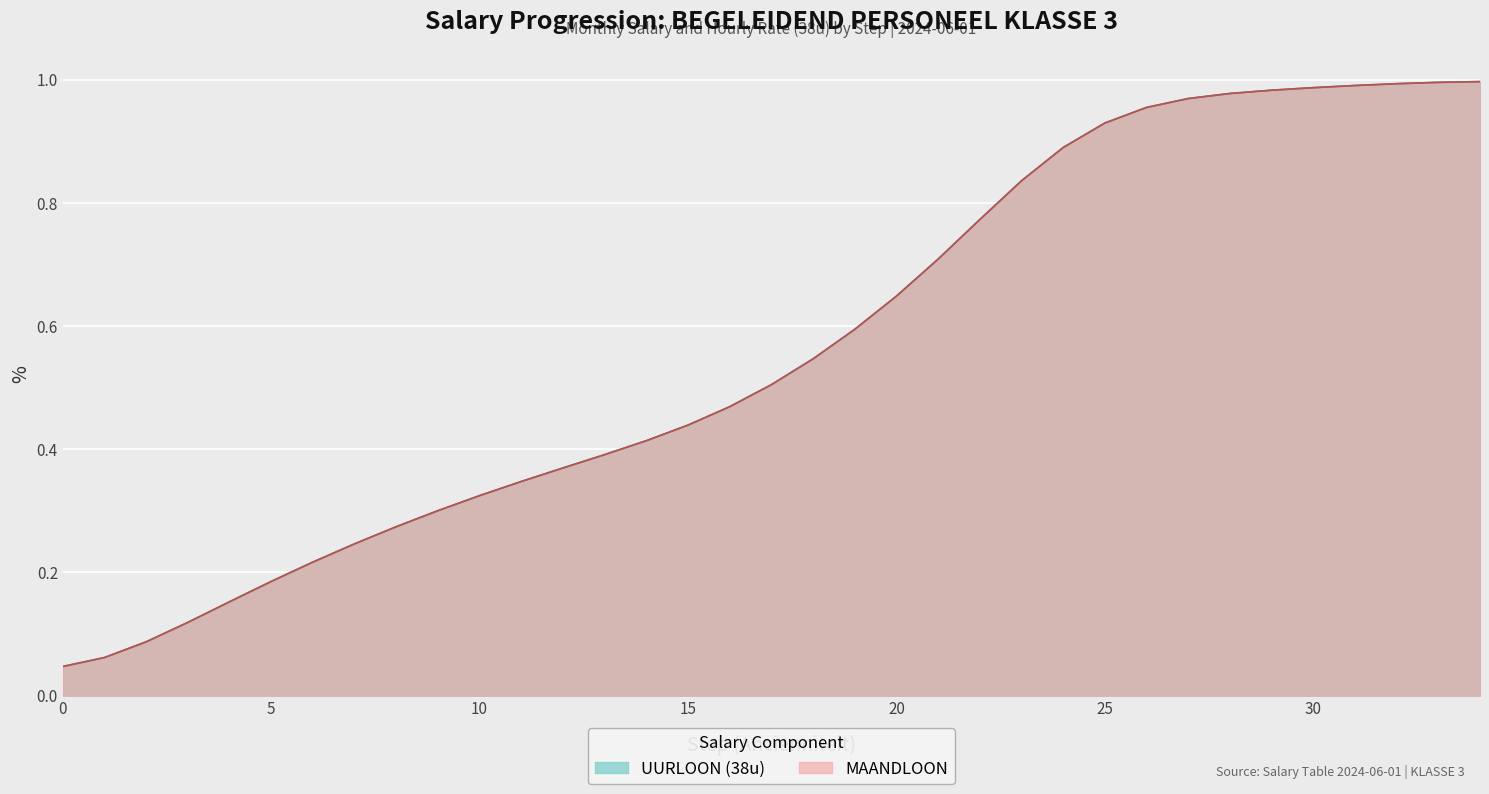

At which label does UURLOON_38u reach its peak?

34